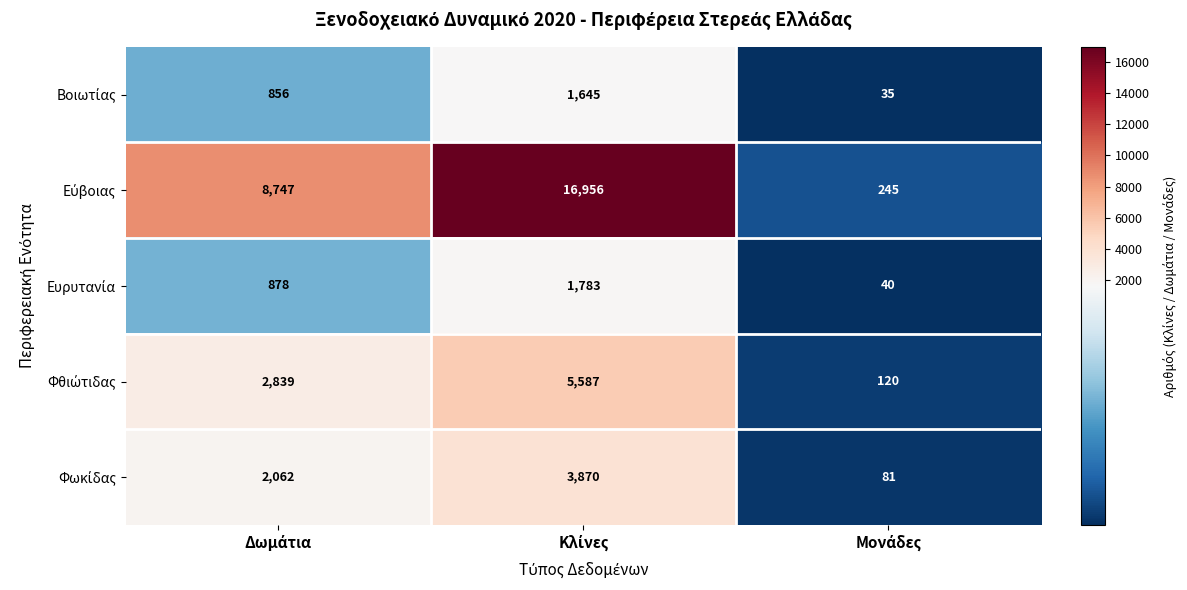

At how many categories does at least one series exceed 14732?

1